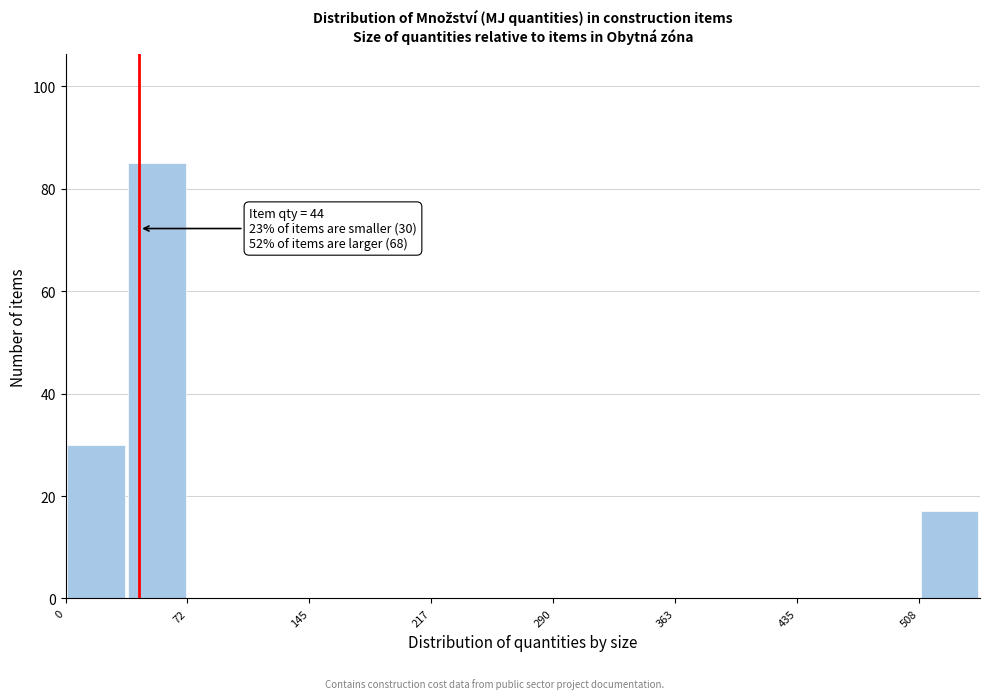

Around what value on the x-axis is the tallest bar? Give the approximate position of its centre, as read against the axis.

50